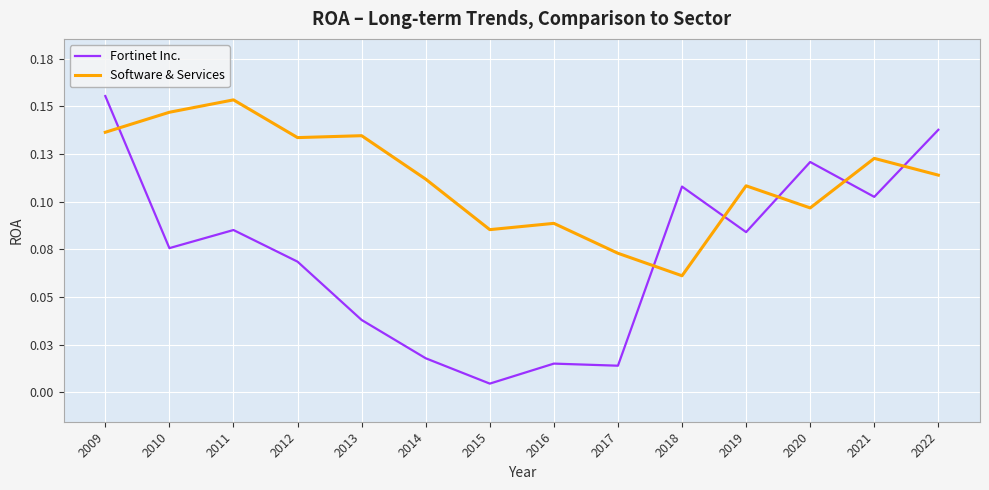

True or false: Fortinet Inc. has more than 2 points higher than both neighbors.

True